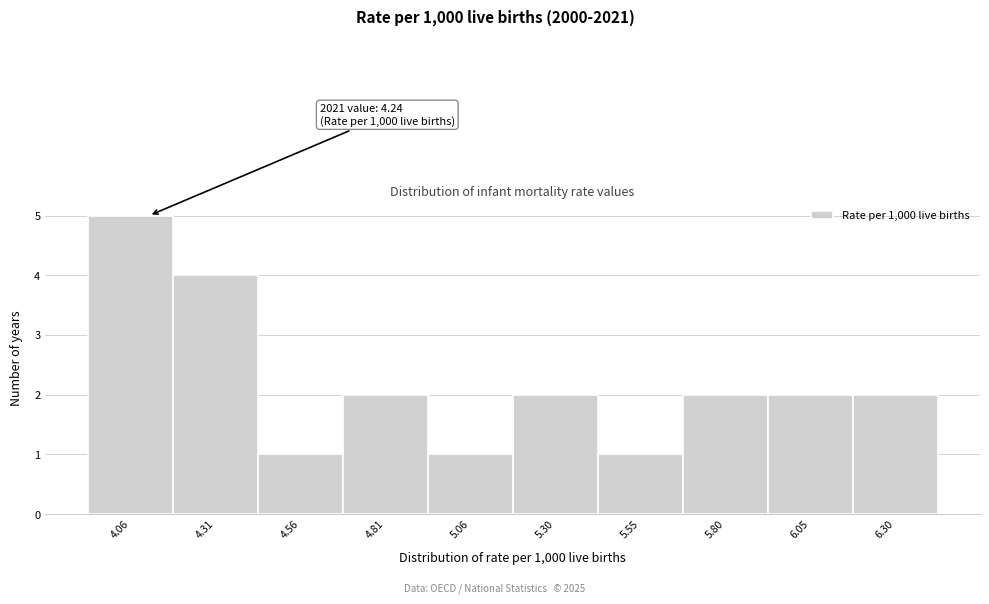

Reading left to right, what are all the values shown in this chart?

5	4	1	2	1	2	1	2	2	2